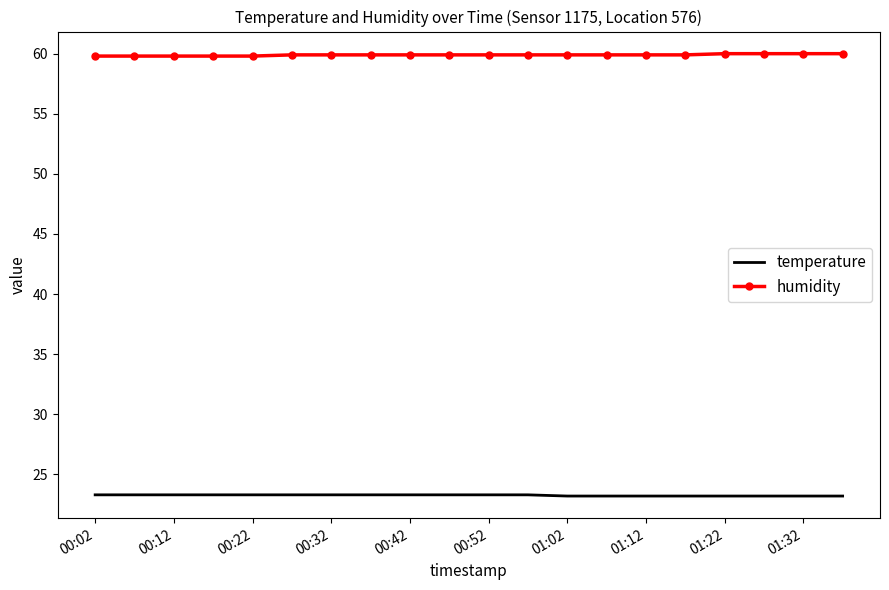

Rank the series by their average value, from lowest to highest.

temperature, humidity